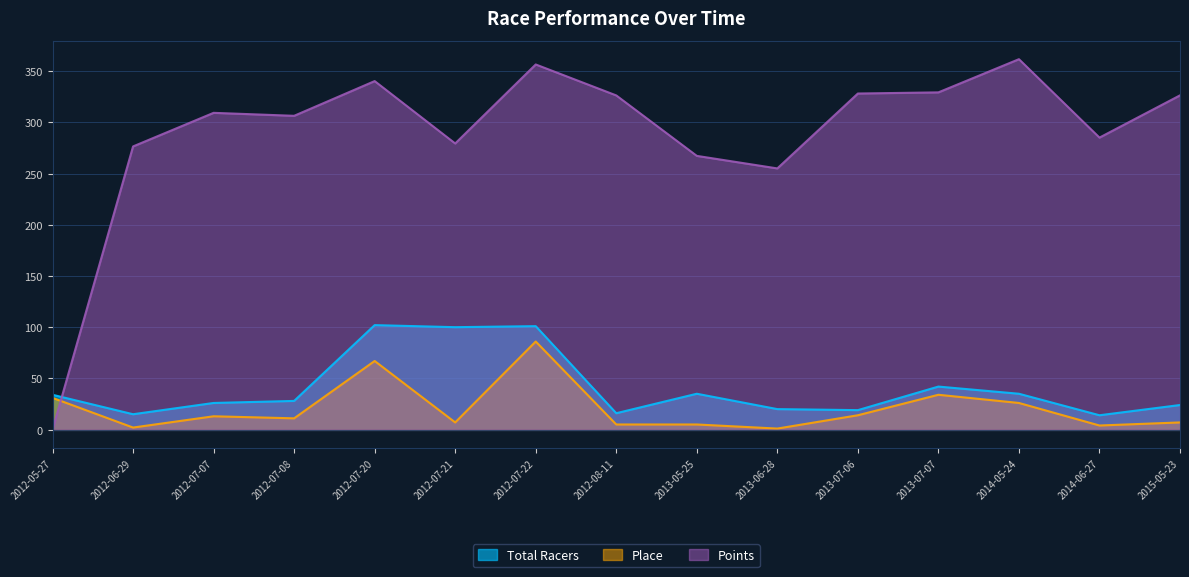

What is the maximum value shown in the chart?

361.6